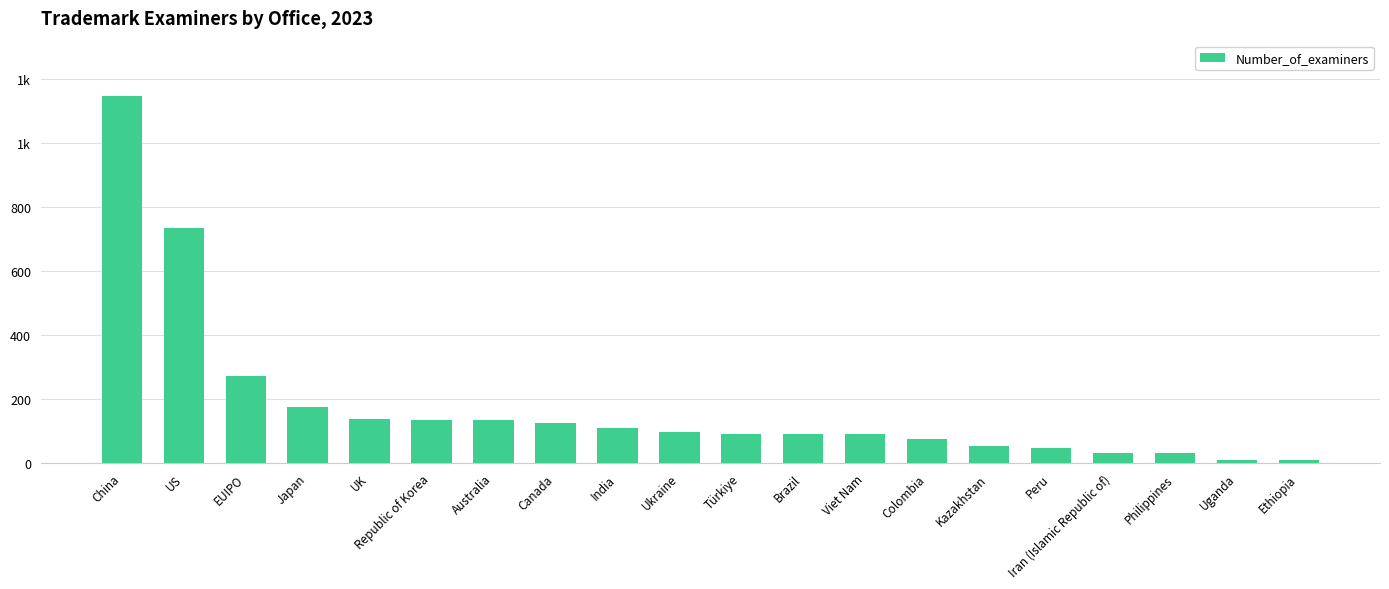

What is the minimum value shown in the chart?

8.0